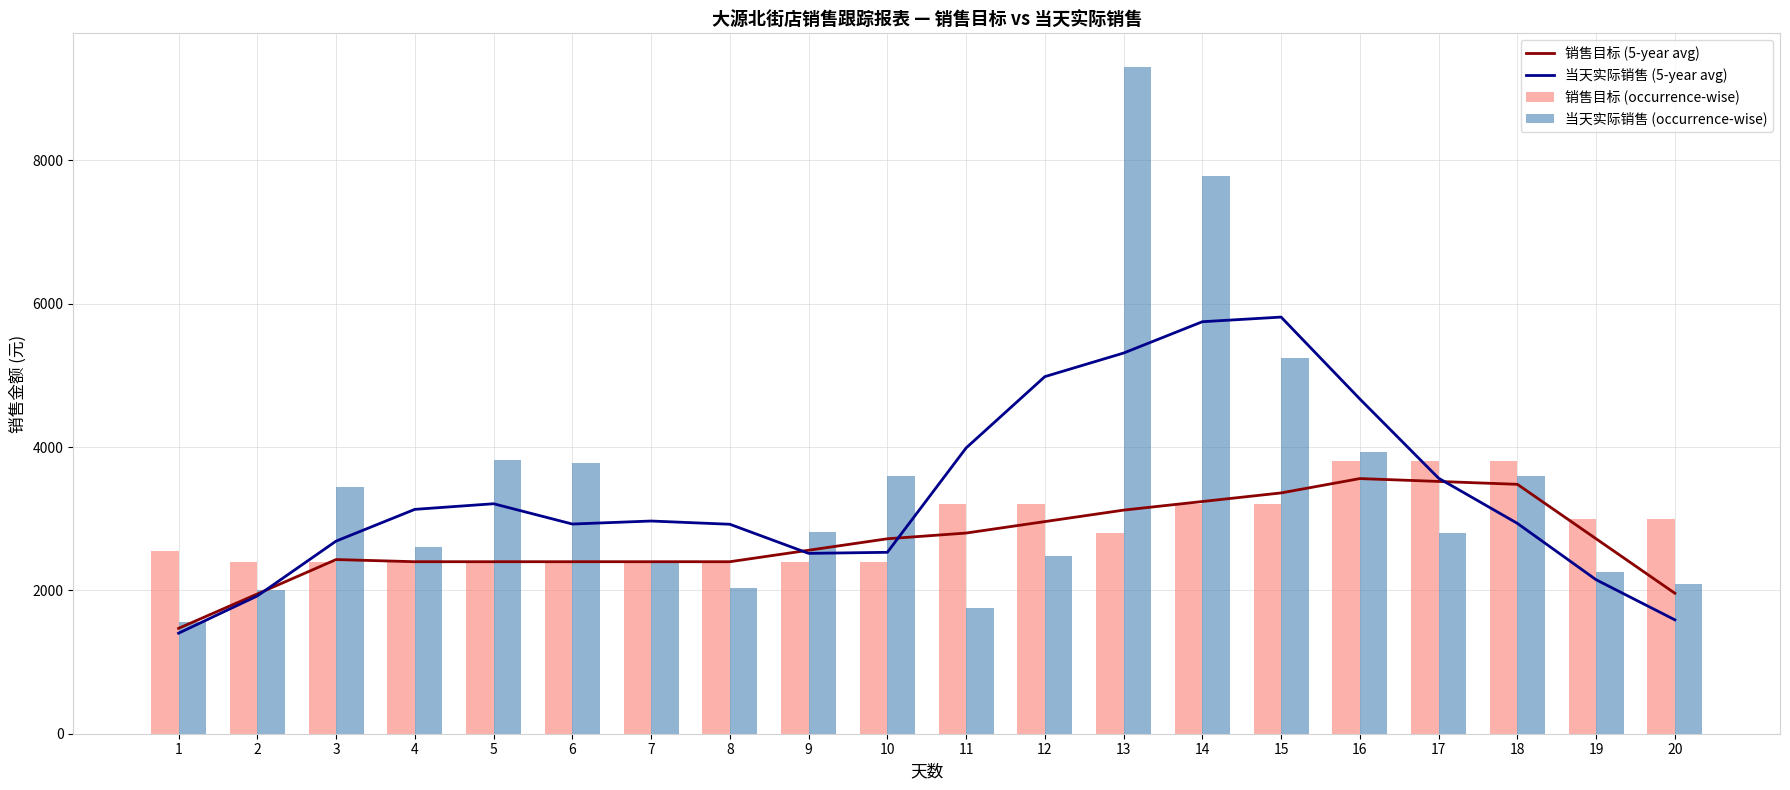

Reading right to left, list all the values displayed in this chart.

销售目标 (5-year avg): 1960.0	2720.0	3480.0	3520.0	3560.0	3360.0	3240.0	3120.0	2960.0	2800.0	2720.0	2560.0	2400.0	2400.0	2400.0	2400.0	2400.0	2430.2	1950.2	1470.2
当天实际销售 (5-year avg): 1589.2	2148.5	2935.2	3565.2	4670.4	5813.4	5748.7	5311.6	4982.6	3987.3	2531.2	2516.5	2922.6	2967.8	2925.8	3208.9	3130.5	2687.6	1922.6	1402.8
销售目标 (occurrence-wise): 3000.0	3000.0	3800.0	3800.0	3800.0	3200.0	3200.0	2800.0	3200.0	3200.0	2400.0	2400.0	2400.0	2400.0	2400.0	2400.0	2400.0	2400.0	2400.0	2551.0
当天实际销售 (occurrence-wise): 2094.0	2259.9	3592.3	2796.5	3933.3	5244.3	7785.7	9307.2	2472.8	1748.2	3599.1	2809.2	2026.6	2399.2	3778.8	3825.1	2599.1	3442.0	2007.7	1564.3